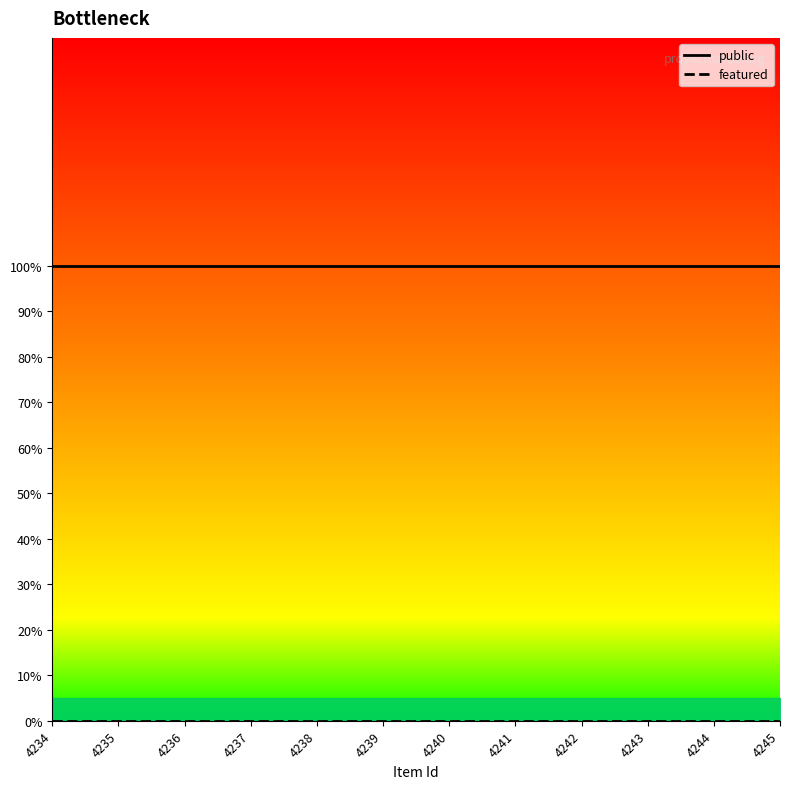

What is the total value across all series at 4244?

1